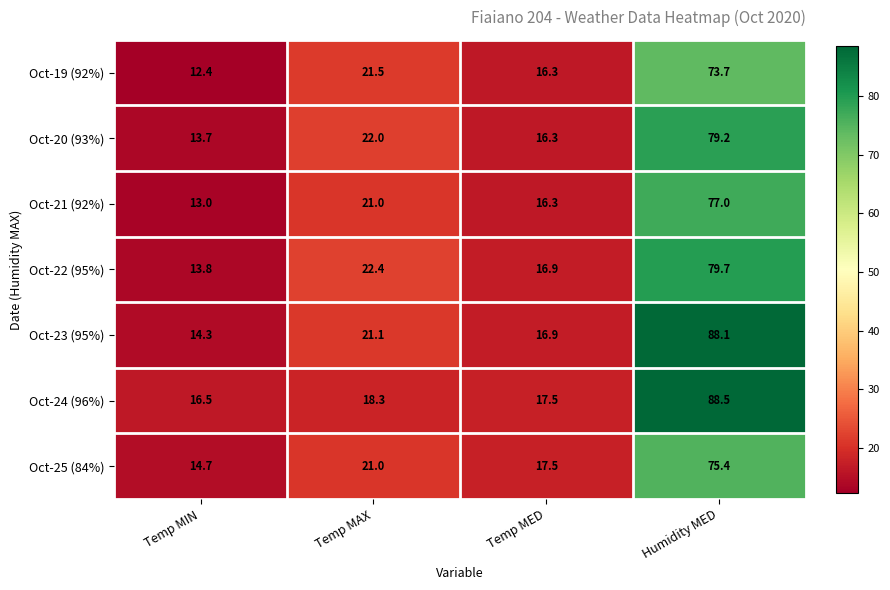

What is the difference between the maximum and minimum values in the Oct-21 (92%) series?

64.0